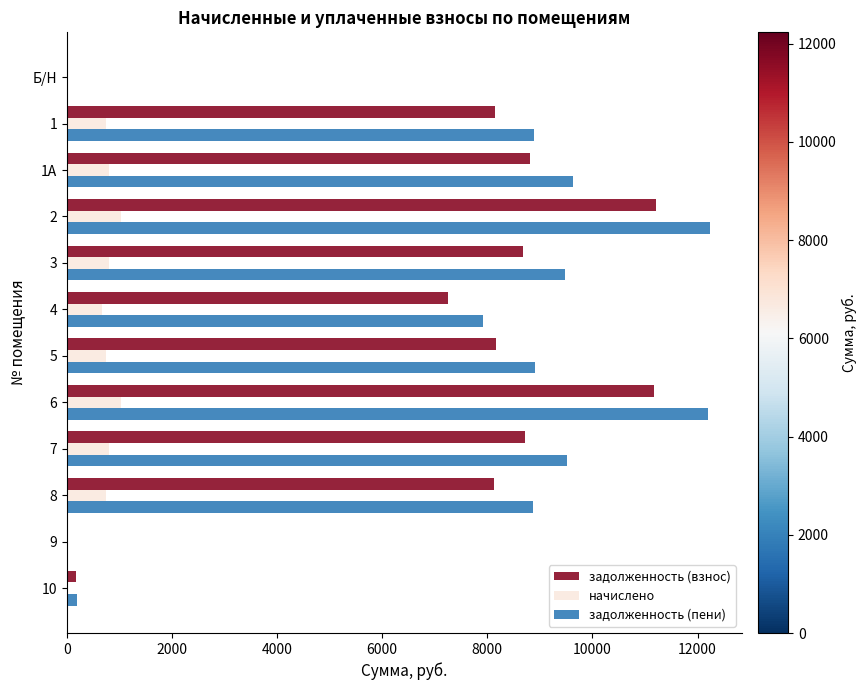

What are all the series names shown in the legend?

задолженность (взнос), начислено, задолженность (пени)